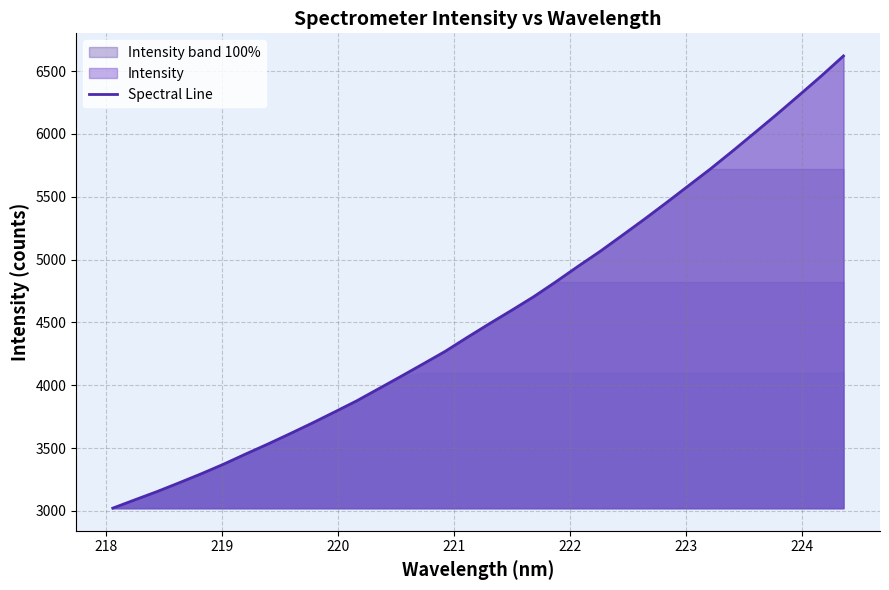

What is the minimum value shown in the chart?

3022.1